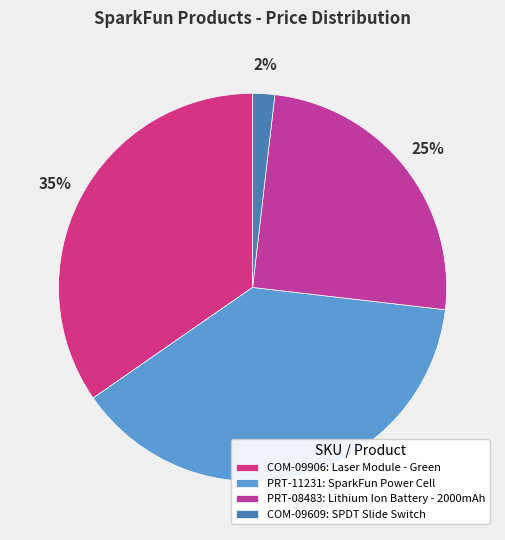

Rank the categories by value from highest to lowest.

PRT-11231: SparkFun Power Cell, COM-09906: Laser Module - Green, PRT-08483: Lithium Ion Battery - 2000mAh, COM-09609: SPDT Slide Switch